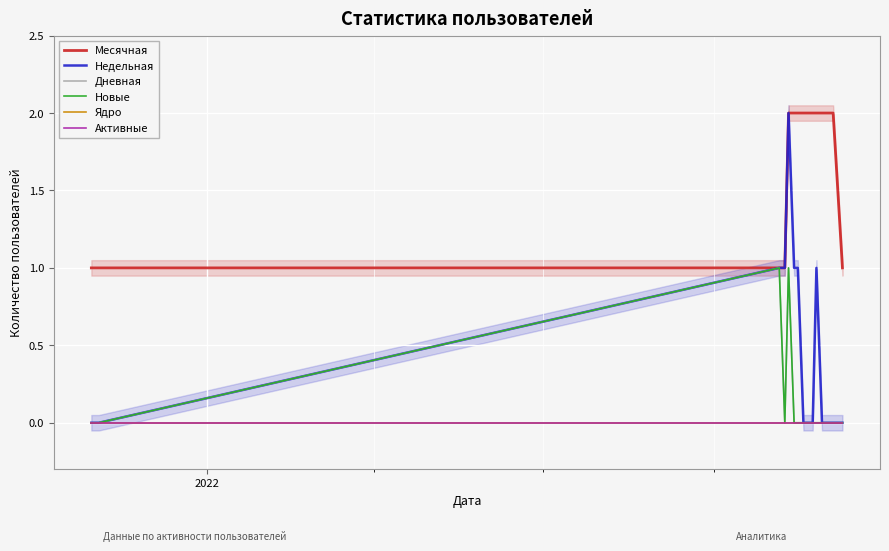

How many series are shown in this chart?

6